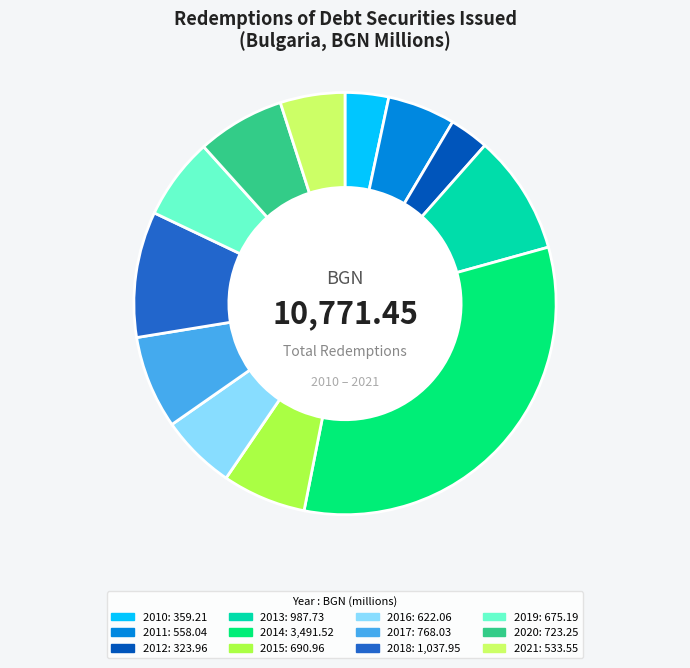

Does any single category account for the majority?

No